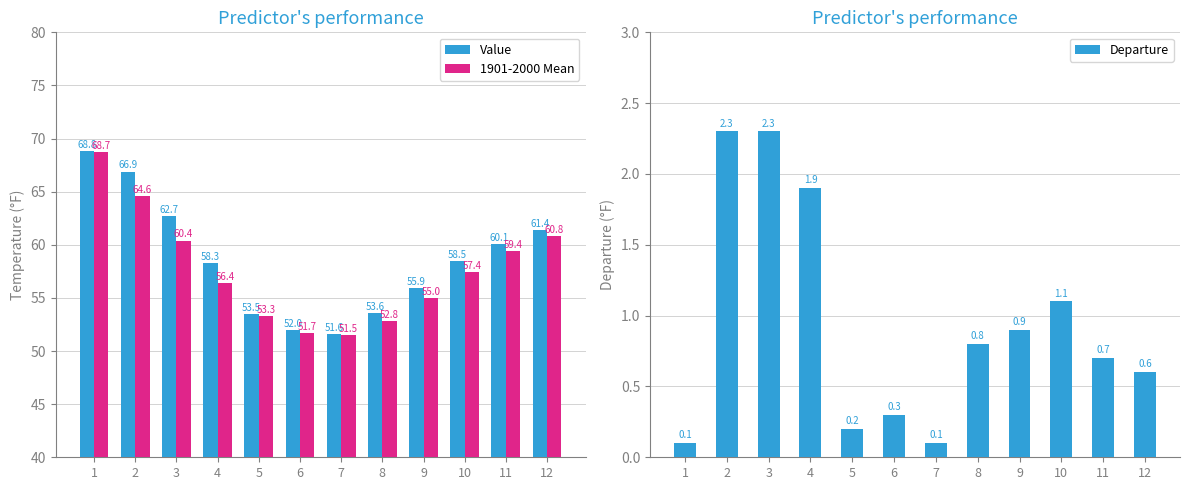

Reading left to right, list all the values displayed in this chart.

Value: 68.8	66.9	62.7	58.3	53.5	52.0	51.6	53.6	55.9	58.5	60.1	61.4
1901-2000 Mean: 68.7	64.6	60.4	56.4	53.3	51.7	51.5	52.8	55.0	57.4	59.4	60.8
Departure: 0.1	2.3	2.3	1.9	0.2	0.3	0.1	0.8	0.9	1.1	0.7	0.6